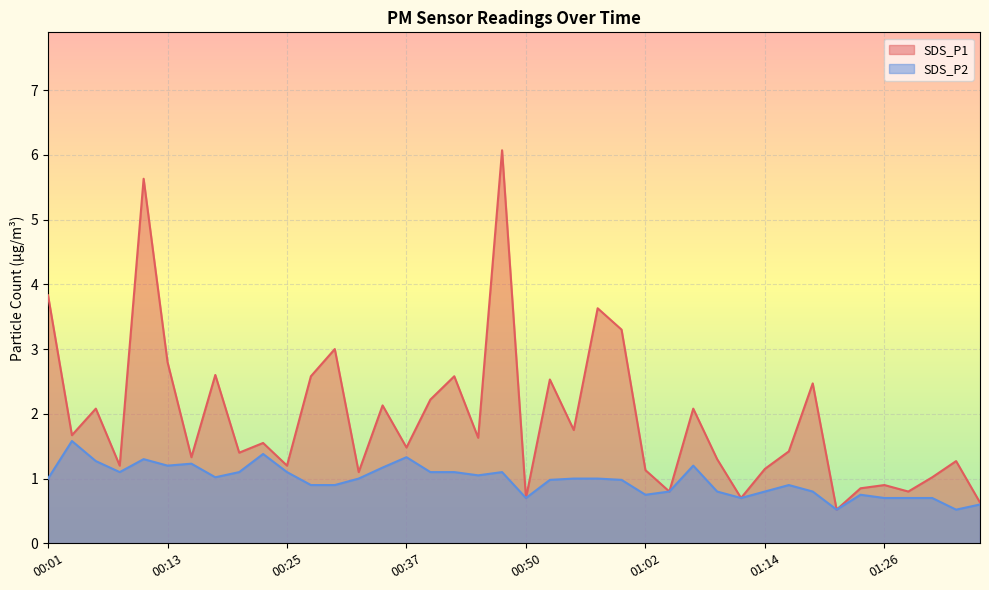

What is the value of the SDS_P2 point at the 1st from the left?

1.0